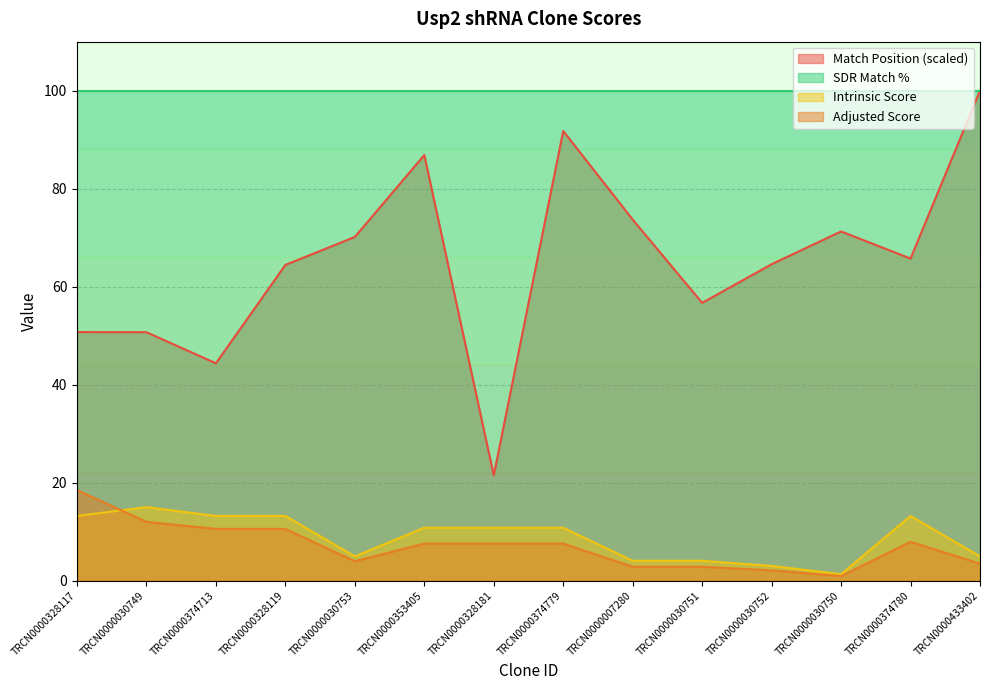

At how many categories does at least one series exceed 98?

14